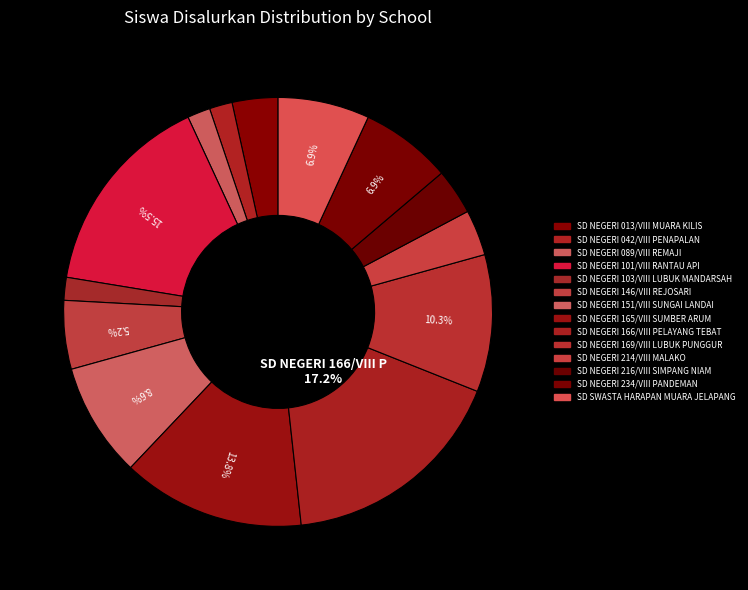

What is the change in value from SD NEGERI 089/VIII REMAJI to SD NEGERI 234/VIII PANDEMAN?

+3